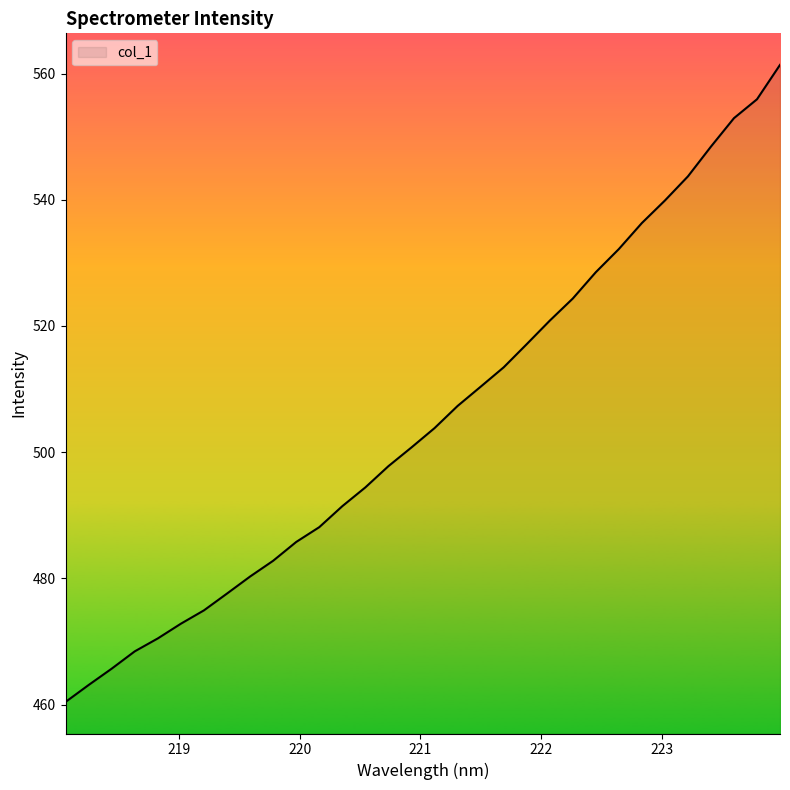

What is the greatest value displayed?

561.4